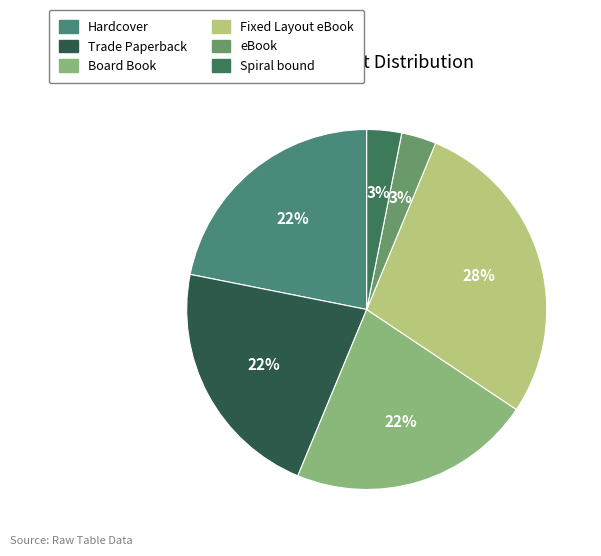

The Trade Paperback slice represents 22% of the pie. True or false?

True